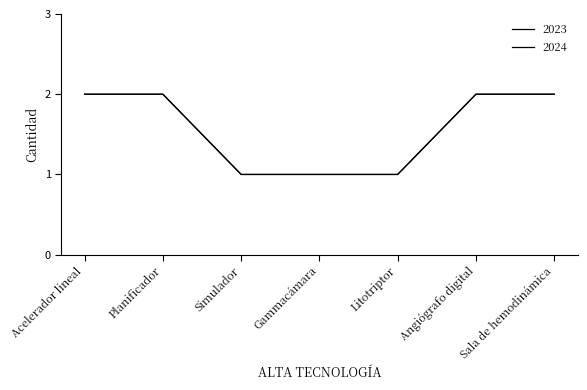

Is this an area chart (filled region under the line)?

No